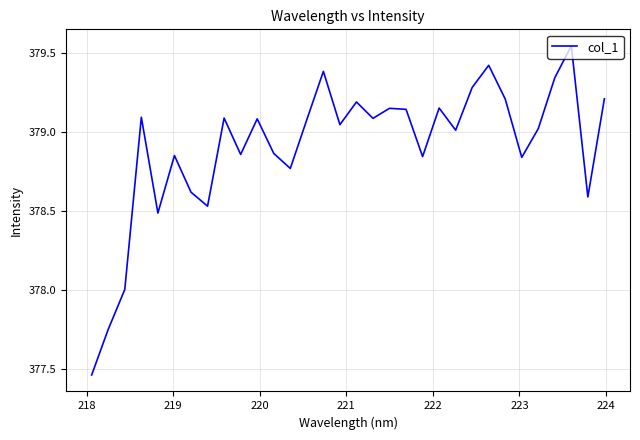

True or false: there are more than 2 points higher than both neighbors.

True